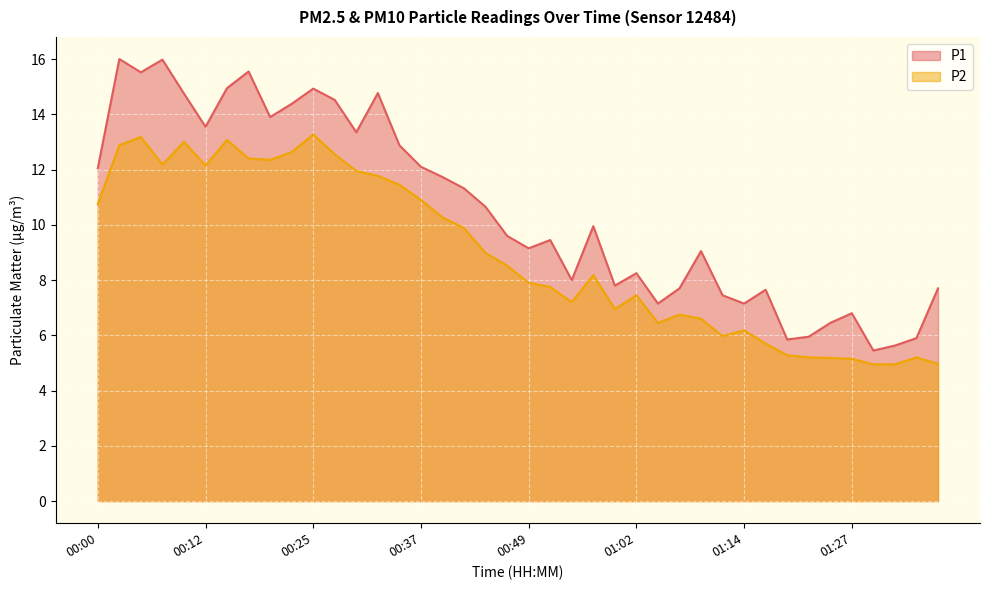

At which label does P2 reach its peak?

00:25